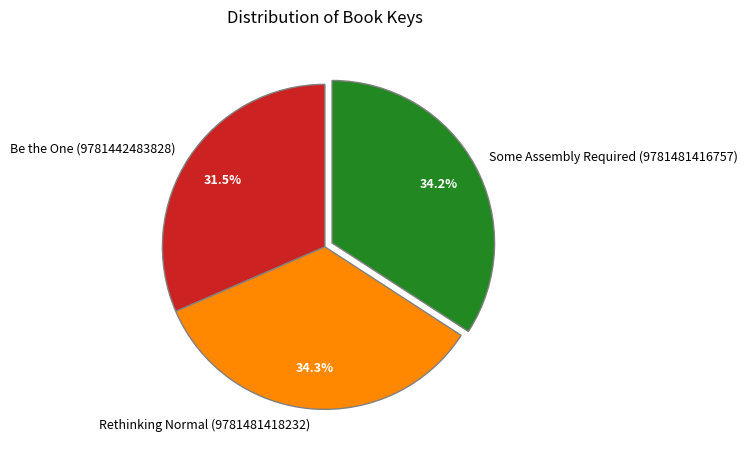

Is there any slice that represents more than half of the pie?

No